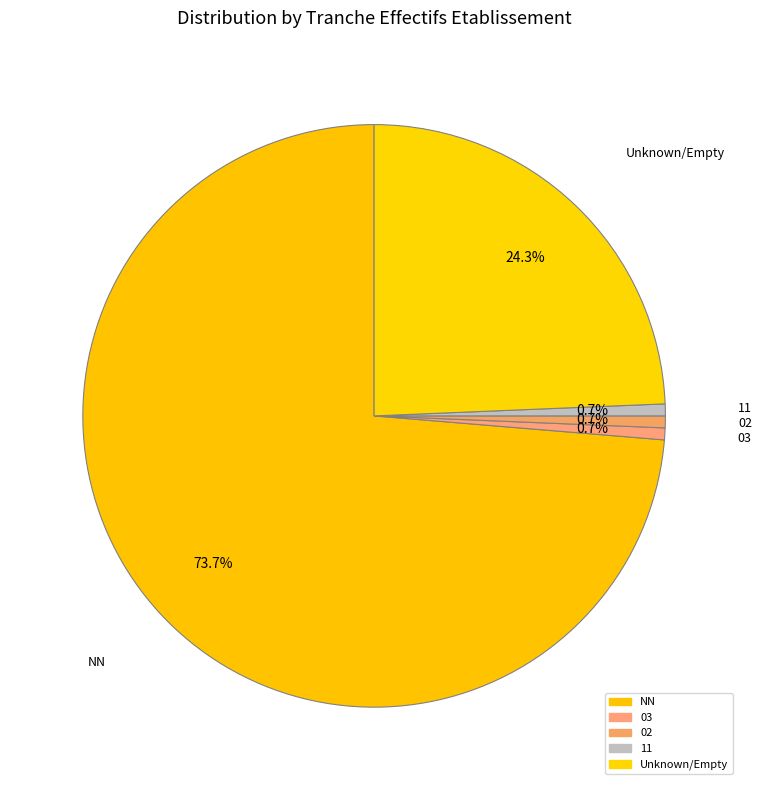

How many segments does this pie chart have?

5